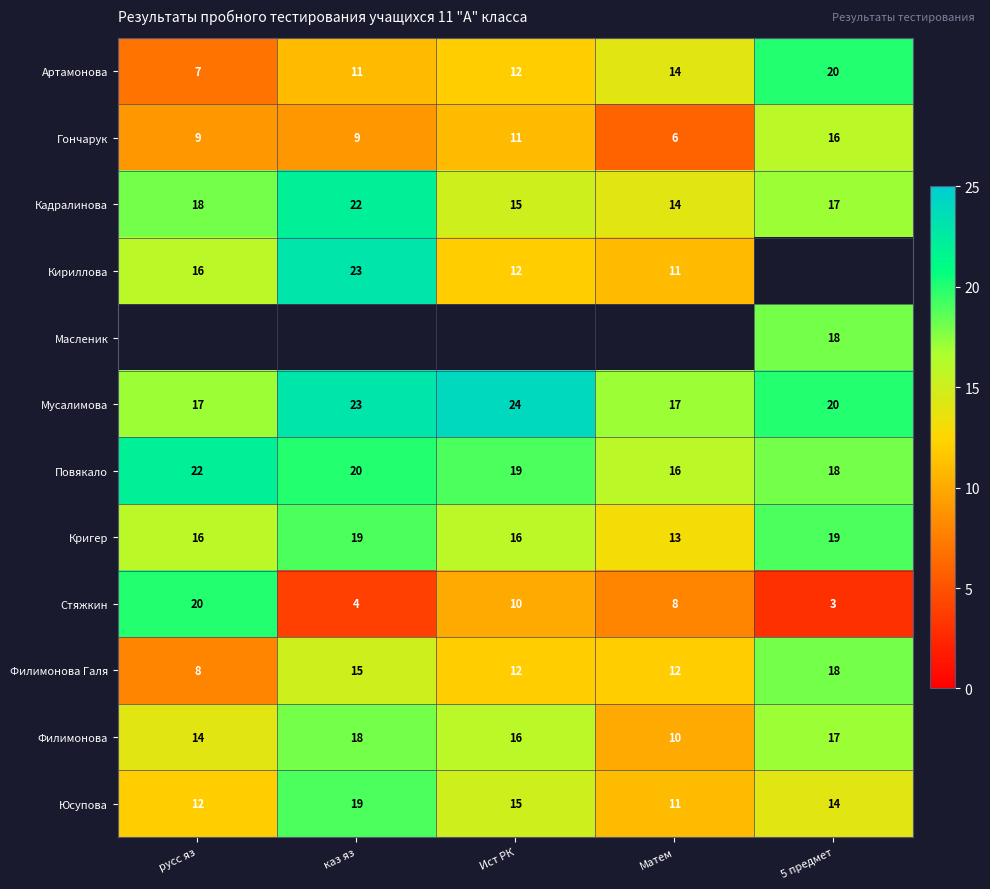

The value of Кригер at 5 предмет is 34.2. True or false?

False